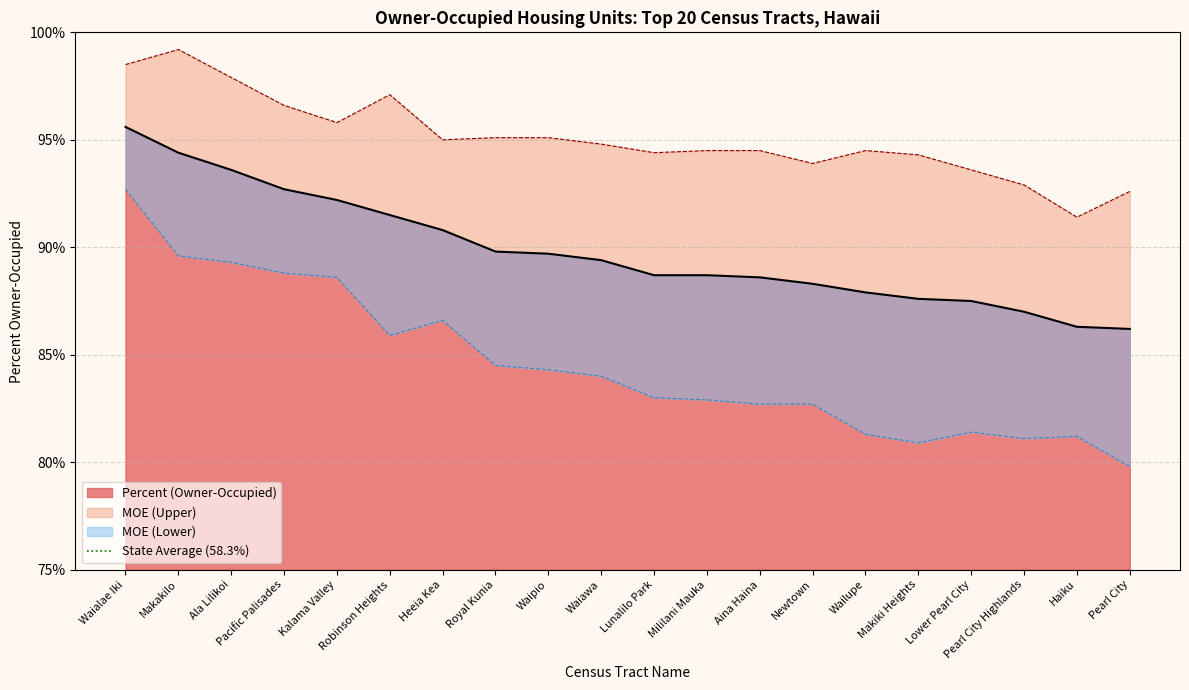

What is the label of the 16th point from the left?

Makiki Heights